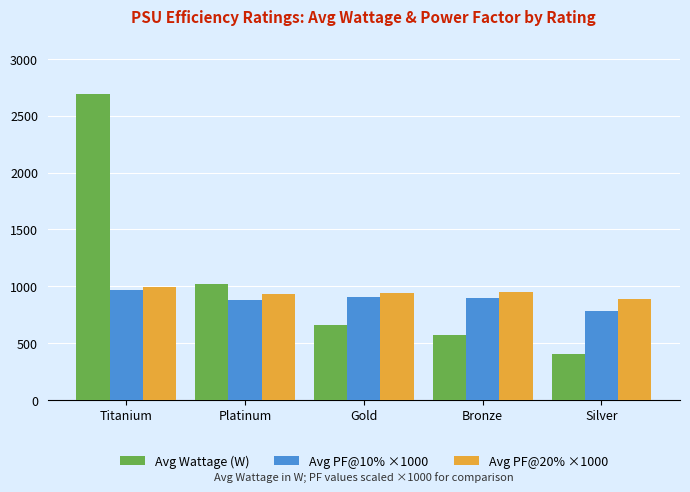

True or false: Avg PF@20% ×1000 has a value of 989.7 at Titanium.

True